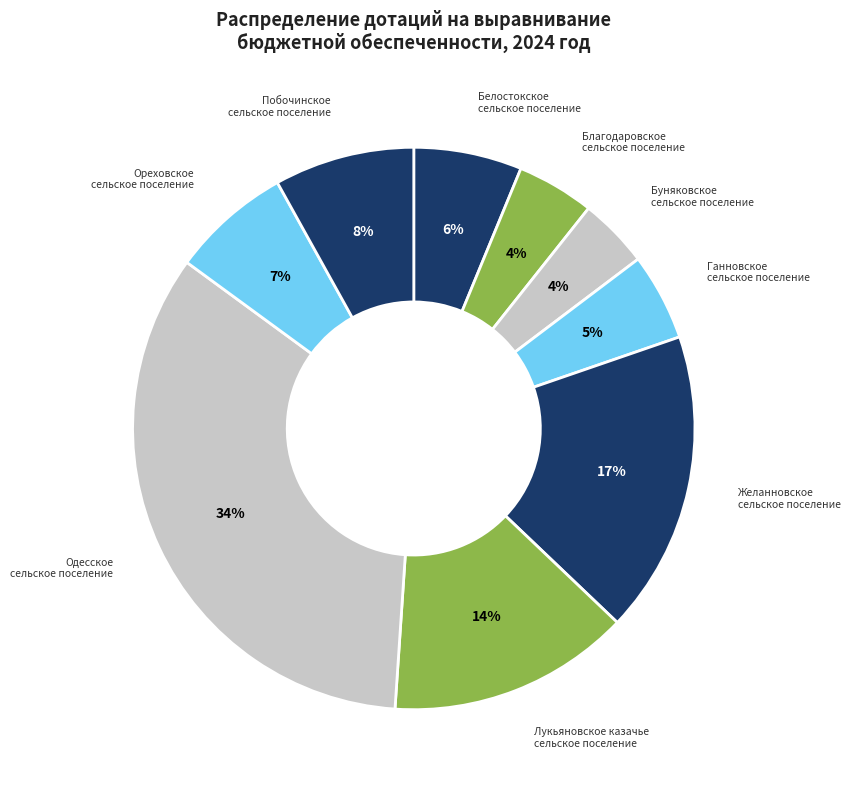

Which has a higher value, Буняковское сельское поселение or Побочинское сельское поселение?

Побочинское сельское поселение